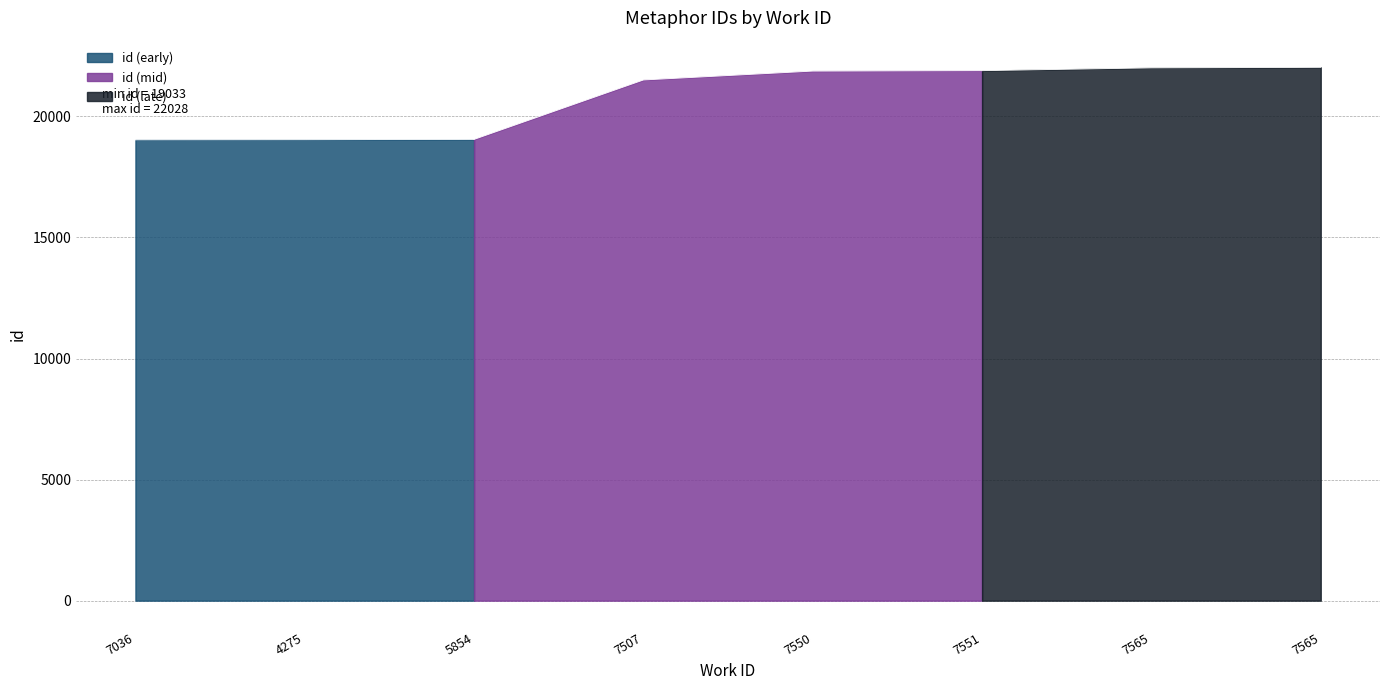

Which label corresponds to the smallest value in the chart?

7036